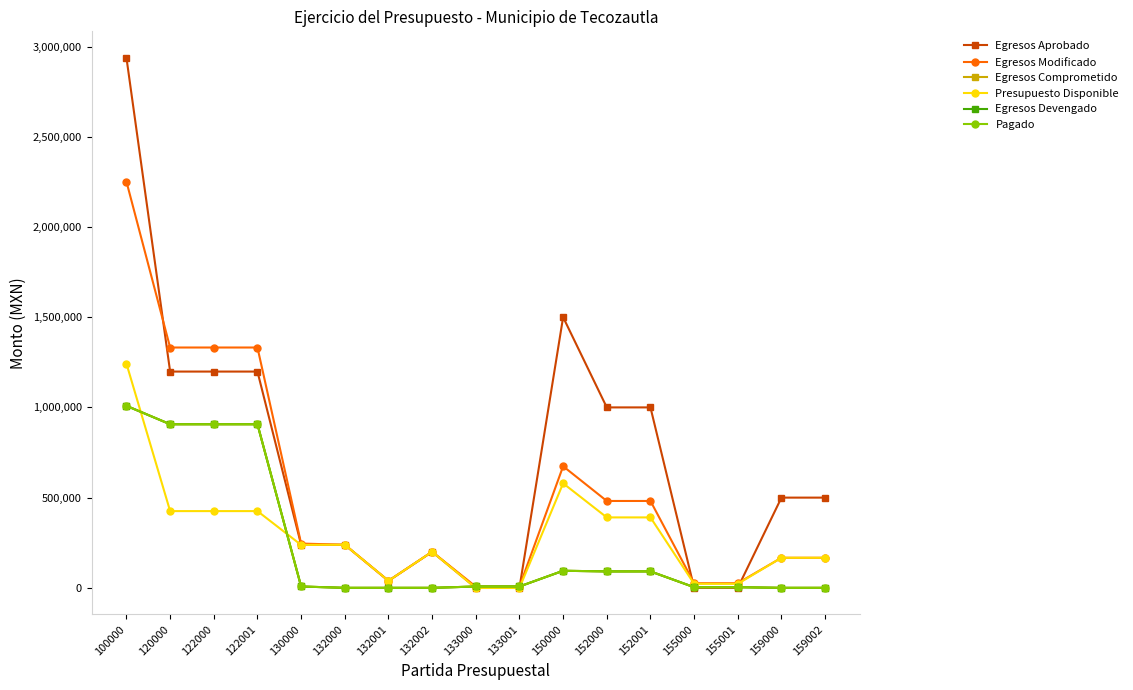

Does the chart have visible grid lines?

No